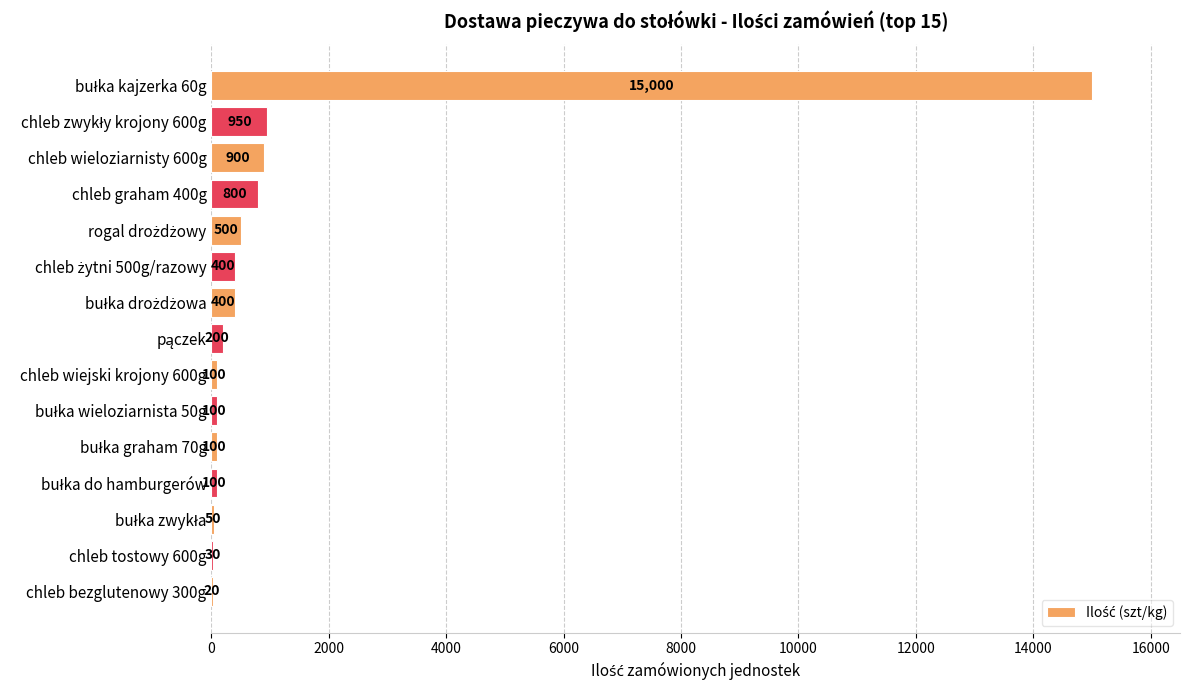

The value at chleb tostowy 600g is 30. True or false?

True